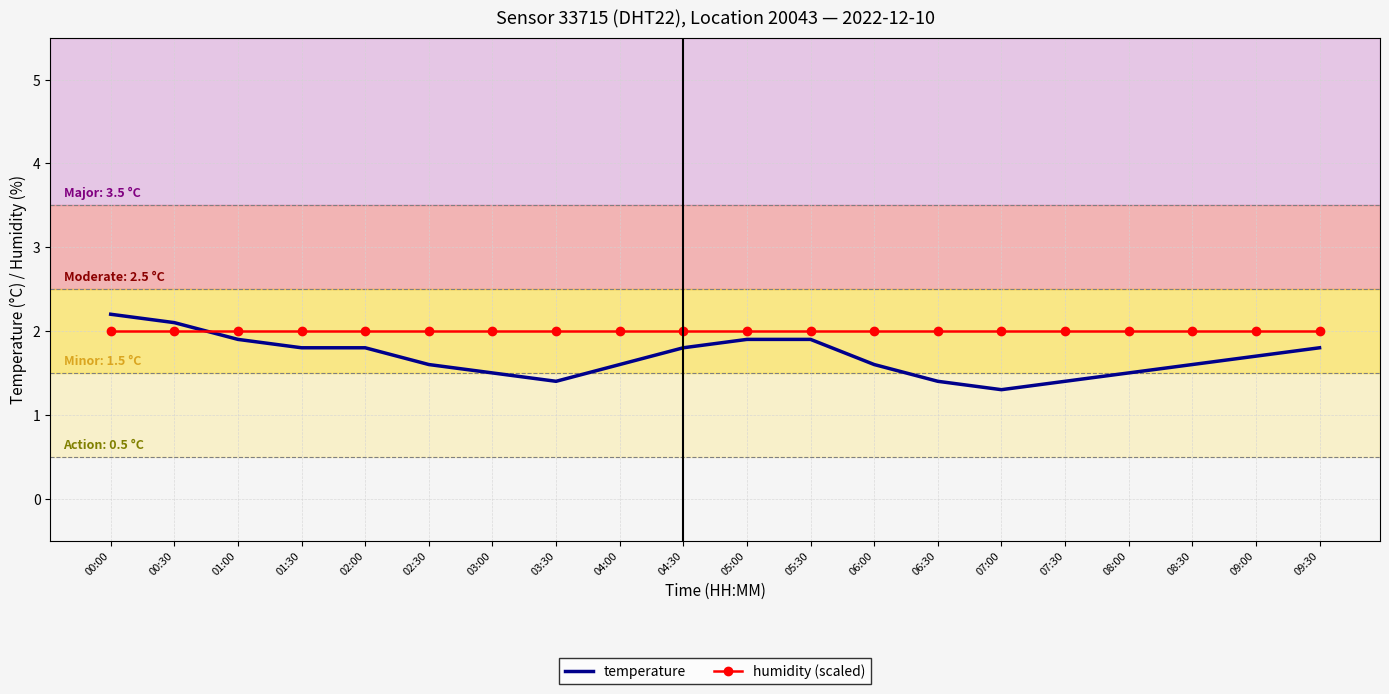

The humidity (scaled) series shows 3.0 at 03:00. True or false?

False